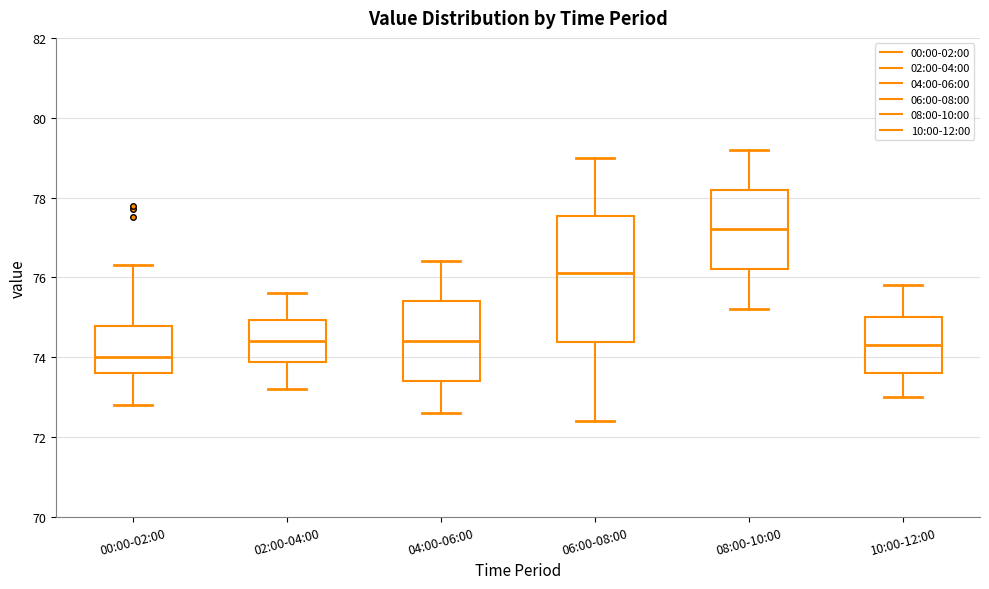

Which box's median line is the lowest?

00:00-02:00